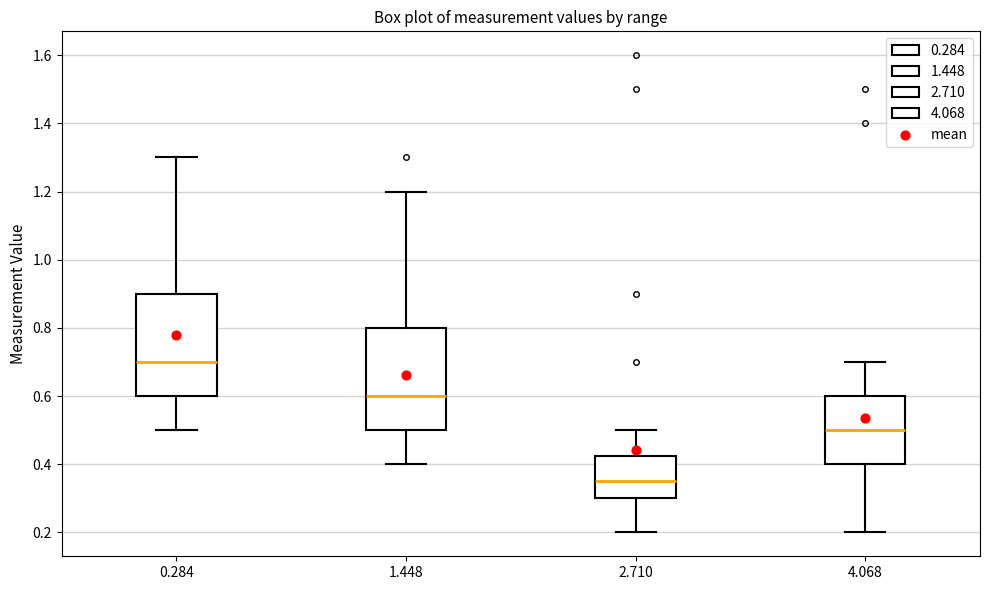

Where does the median line of the box at x = 1.448 sit on the y-axis? The values are not printed on the chart, so give them approximately, as read against the axis.

0.60